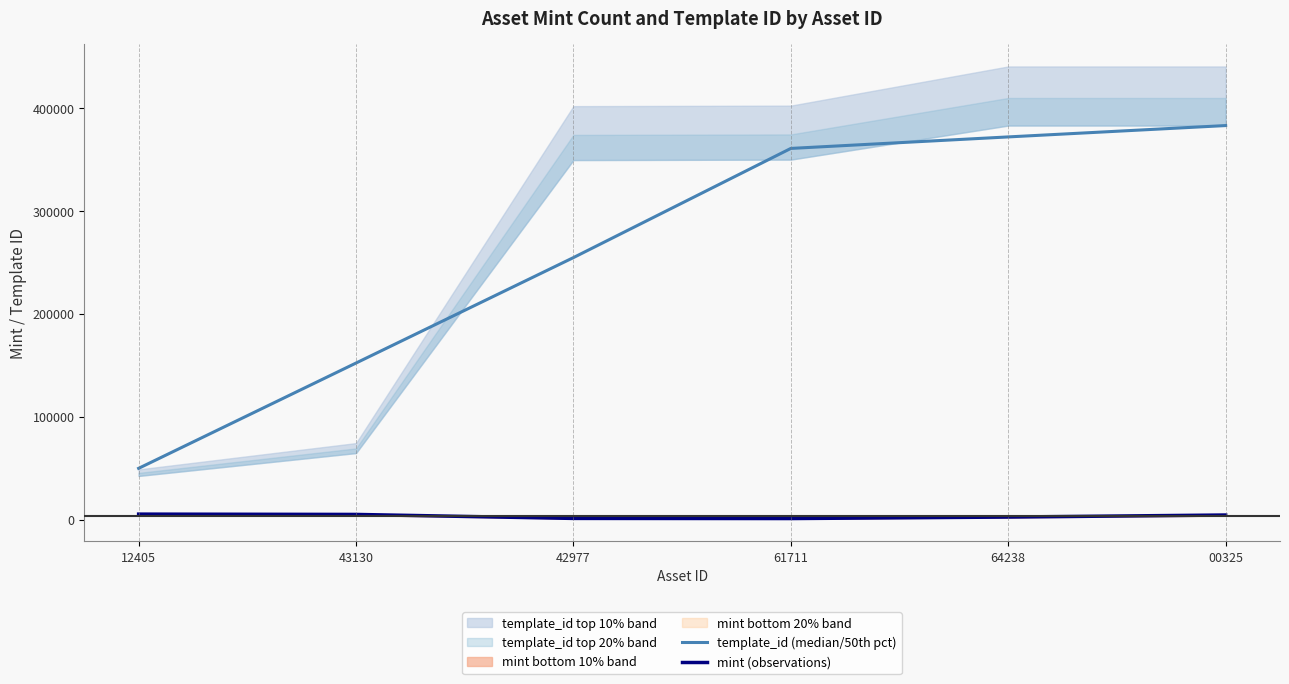

The mint (observations) series shows 4448.0 at 00325. True or false?

True